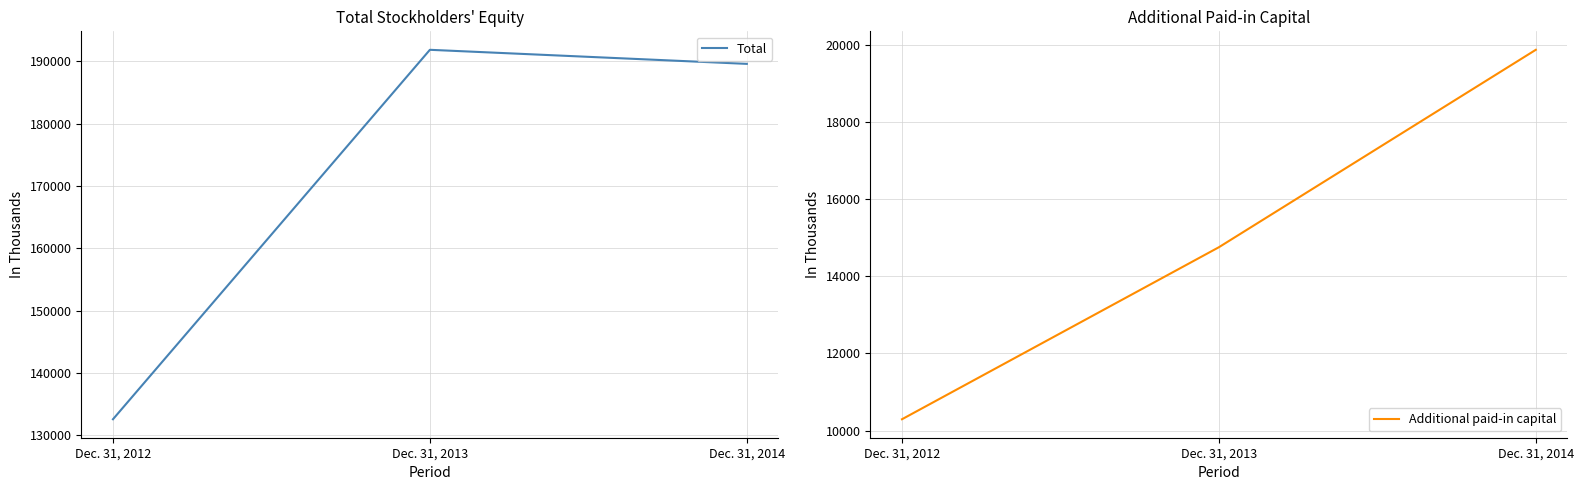

What is the lowest value of the Additional paid-in capital series?

10292